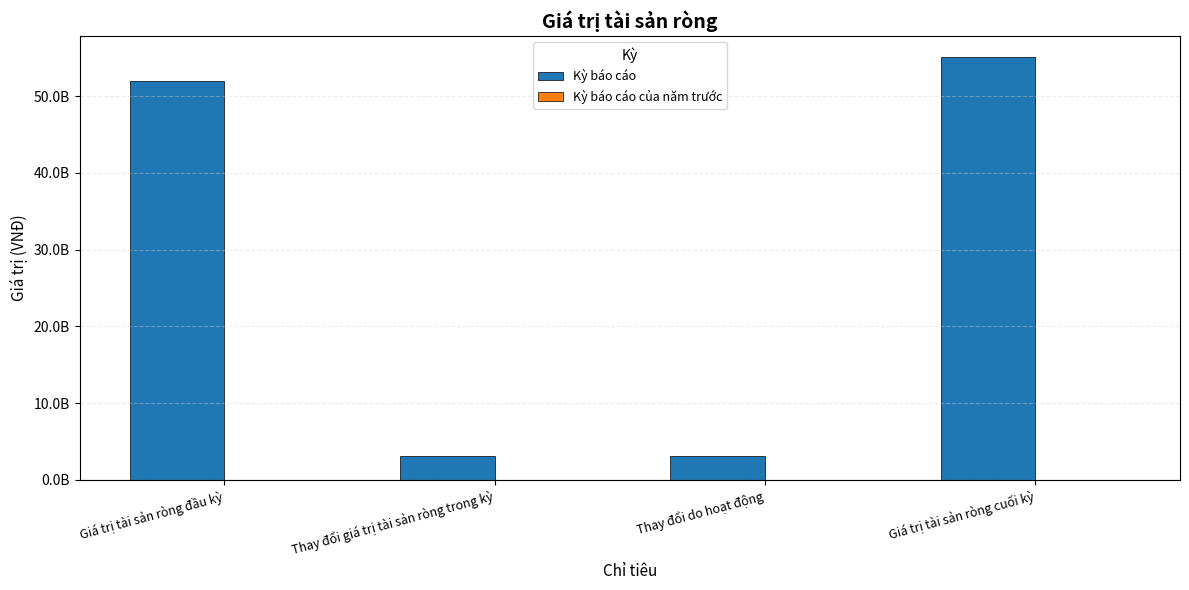

Are the bars horizontal?

No